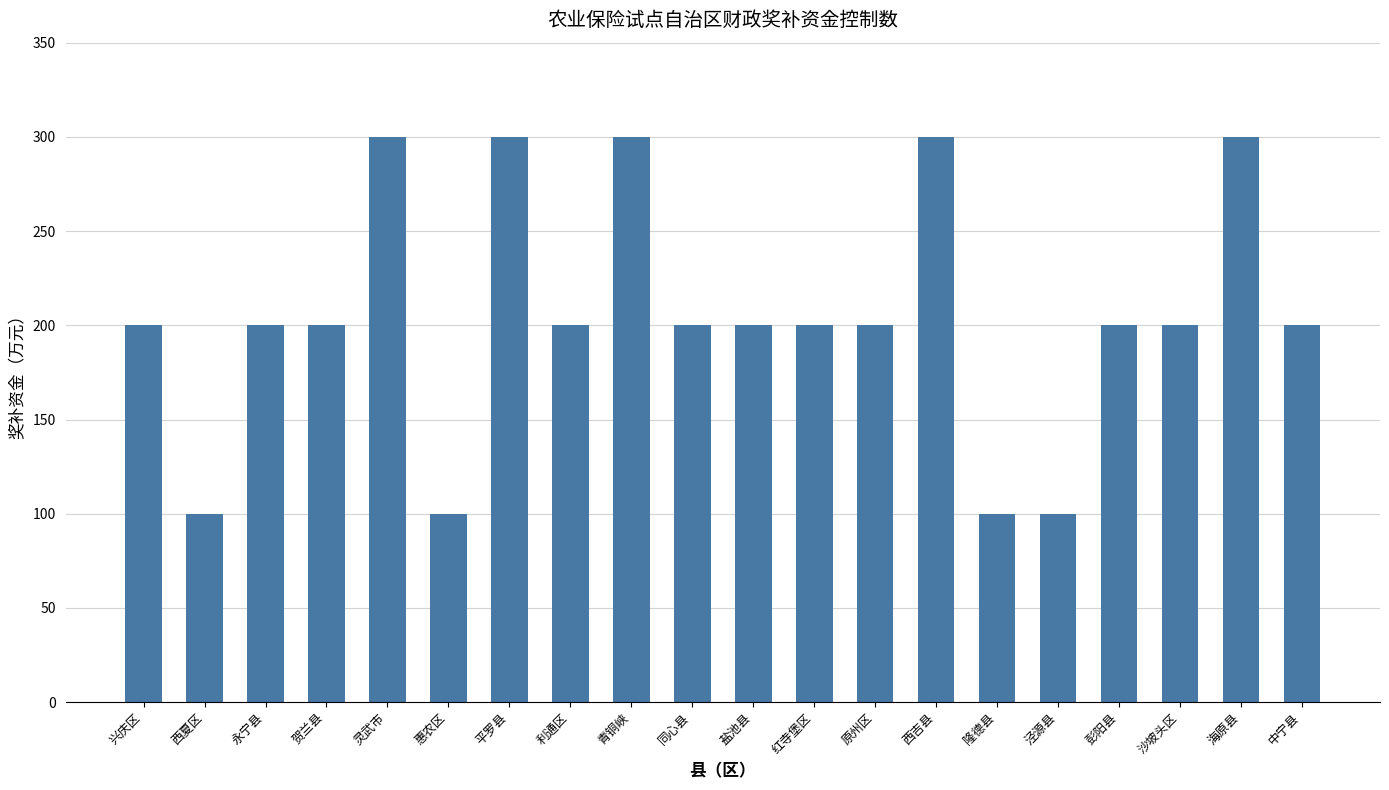

Does the chart contain stacked bars?

No